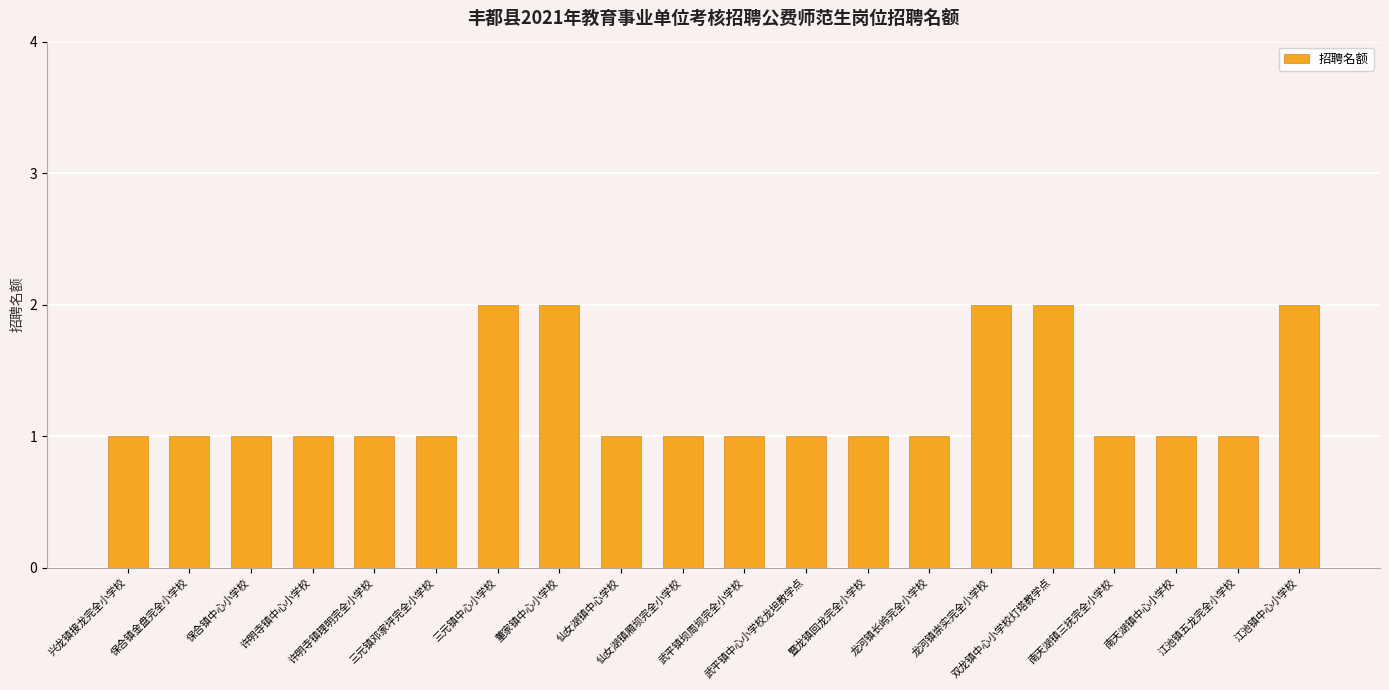

Is it true that the value at 三元镇中心小学校 is 2?

True